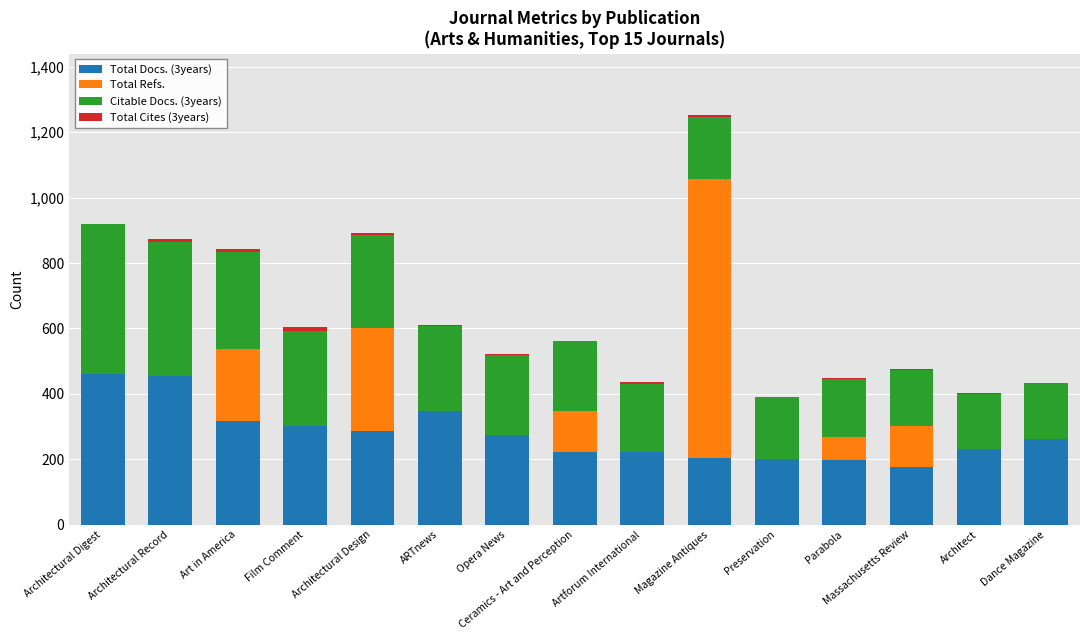

At which category is the sum across all series the highest?

Magazine Antiques